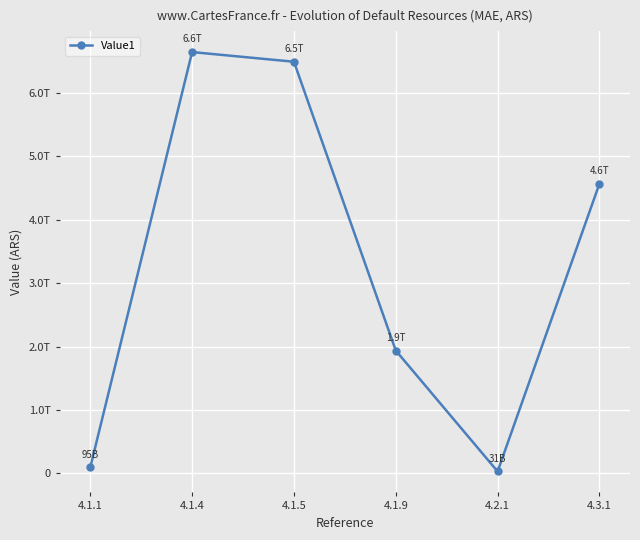

How many interior local valleys (lower than both neighbors) does the data have?

1